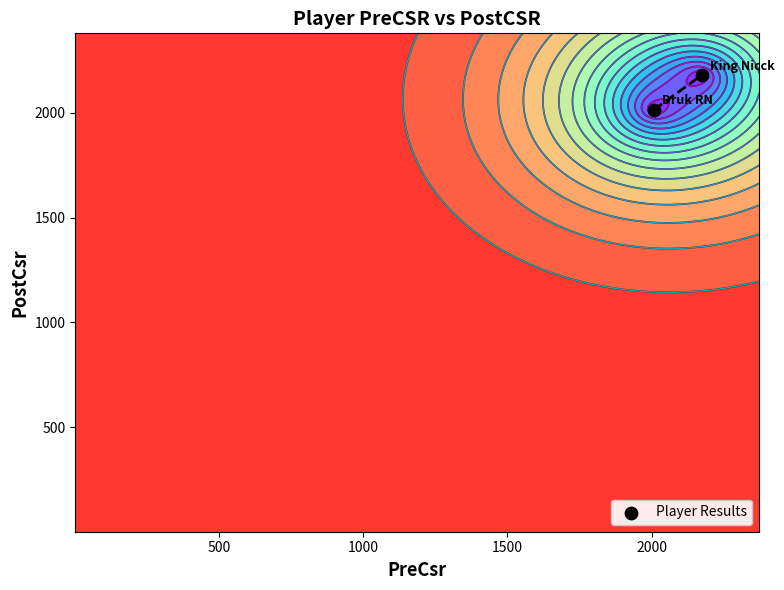

What is the difference between the maximum and minimum values?

166